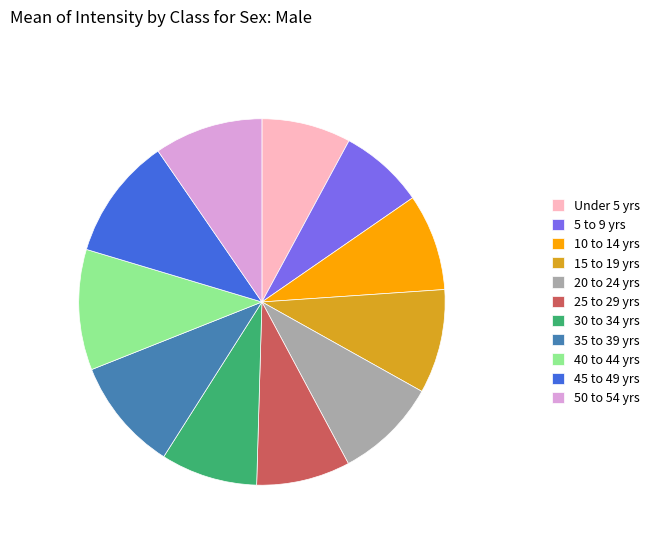

Count the number of slices in the pie.

11